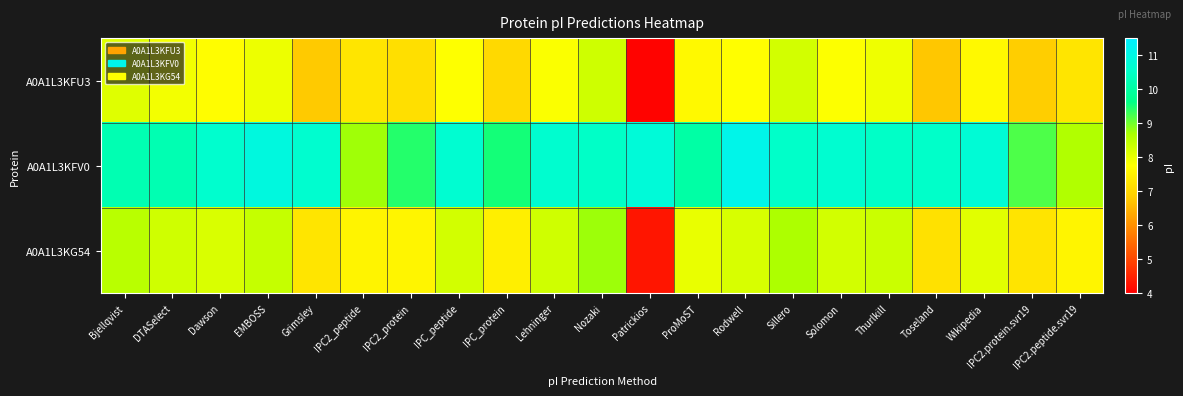

What is the difference between the highest and lowest values at Dawson?

2.9